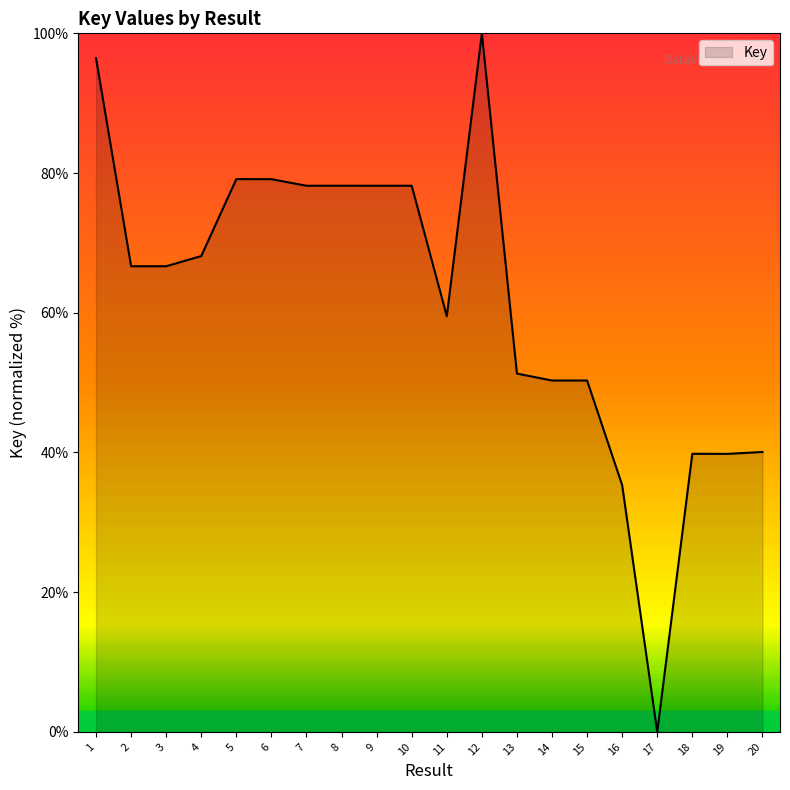

What is the difference between the values at 11 and 3?

7.1